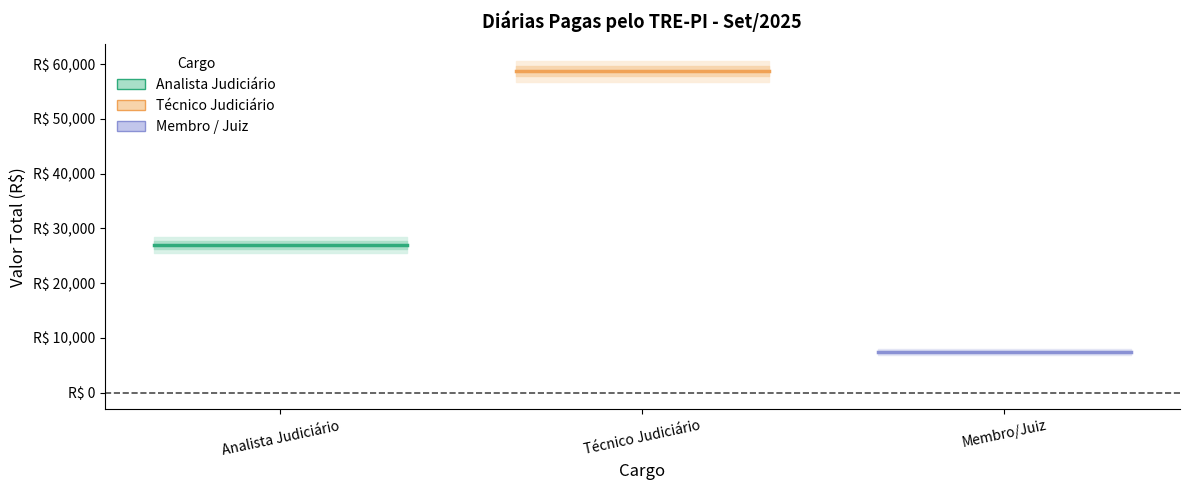

What is the label of the 2nd point from the left?

Técnico Judiciário